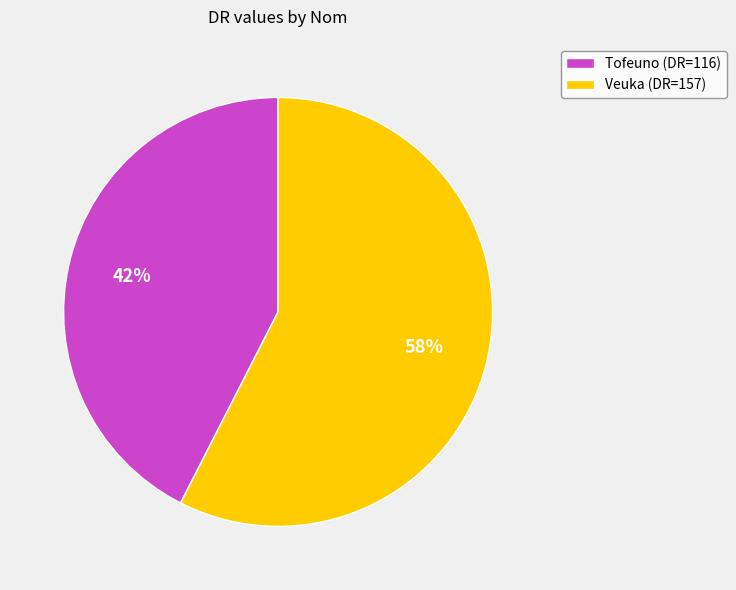

To the nearest percent, what is the combined percentage of Veuka (DR=157) and Tofeuno (DR=116)?

100%